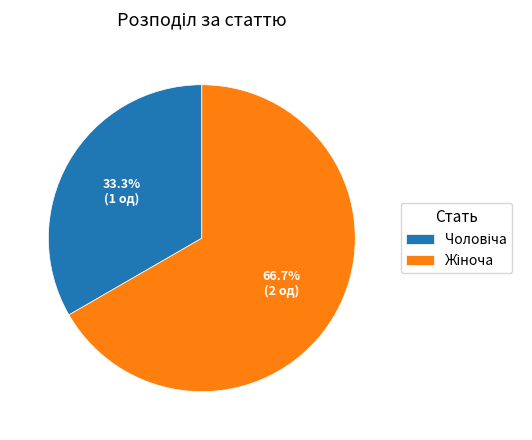

To the nearest percent, what is the difference between the largest and smallest slice percentages?

33%